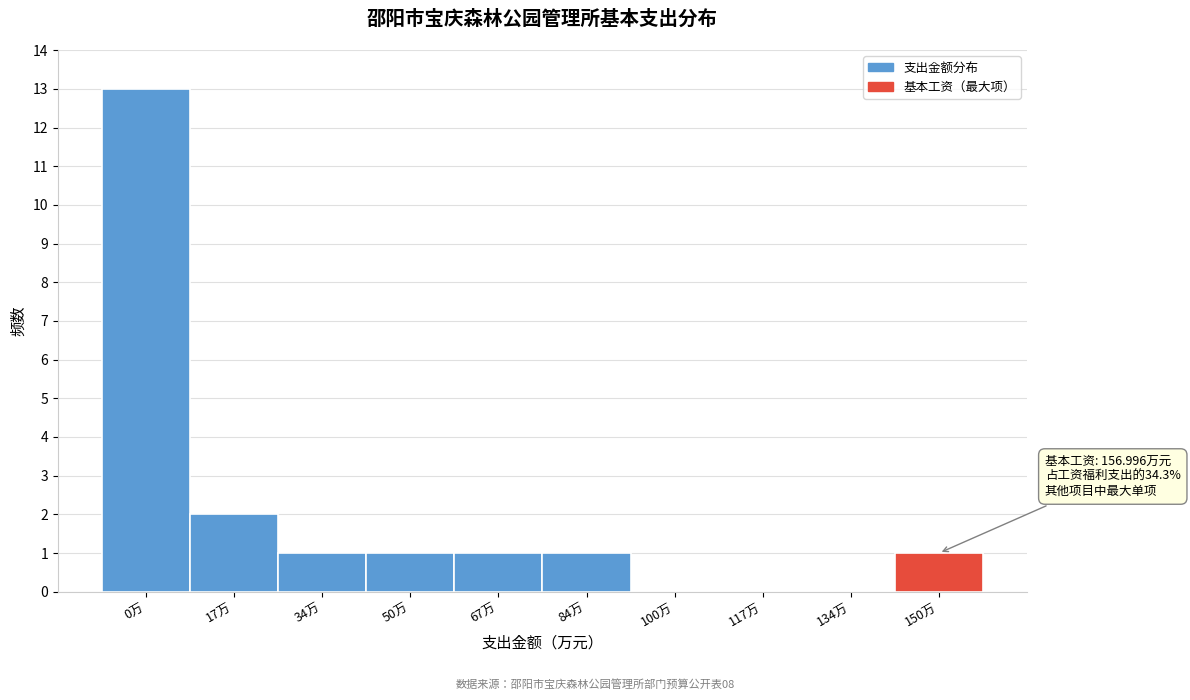

Reading left to right, list all the values displayed in this chart.

0万=13	17万=2	34万=1	50万=1	67万=1	84万=1	100万=0	117万=0	134万=0	150万=1